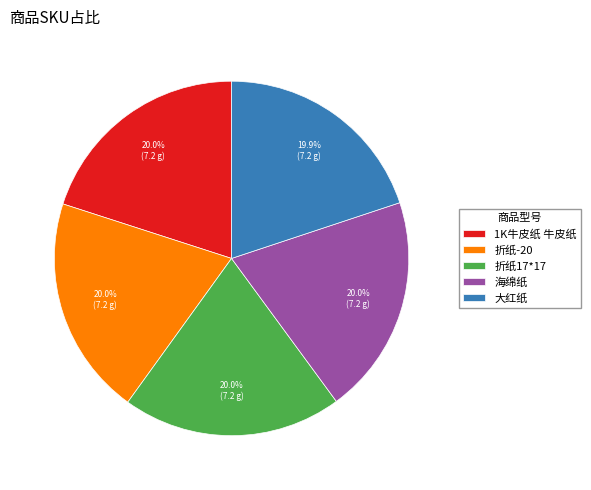

To the nearest percent, what portion does 1K牛皮纸 牛皮纸 represent?

20%